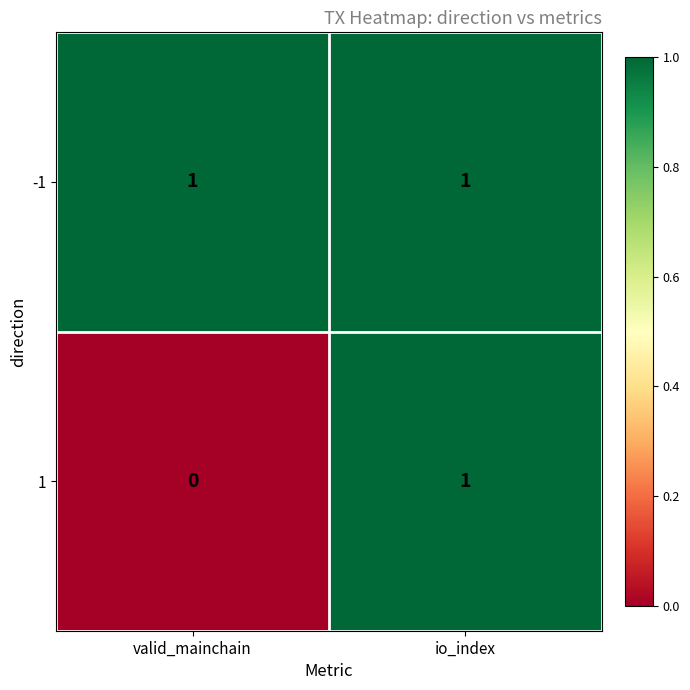

Rank the series by their average value, from highest to lowest.

-1, 1